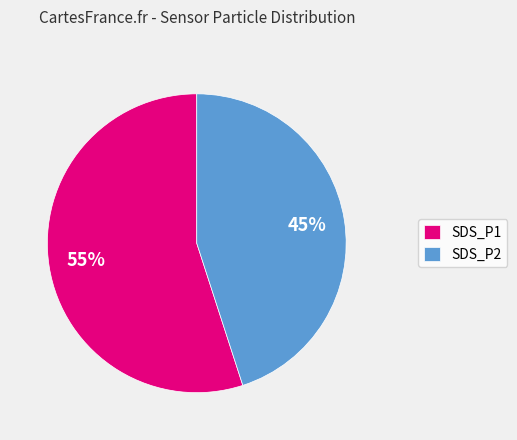

To the nearest percent, what is the average slice percentage?

50%